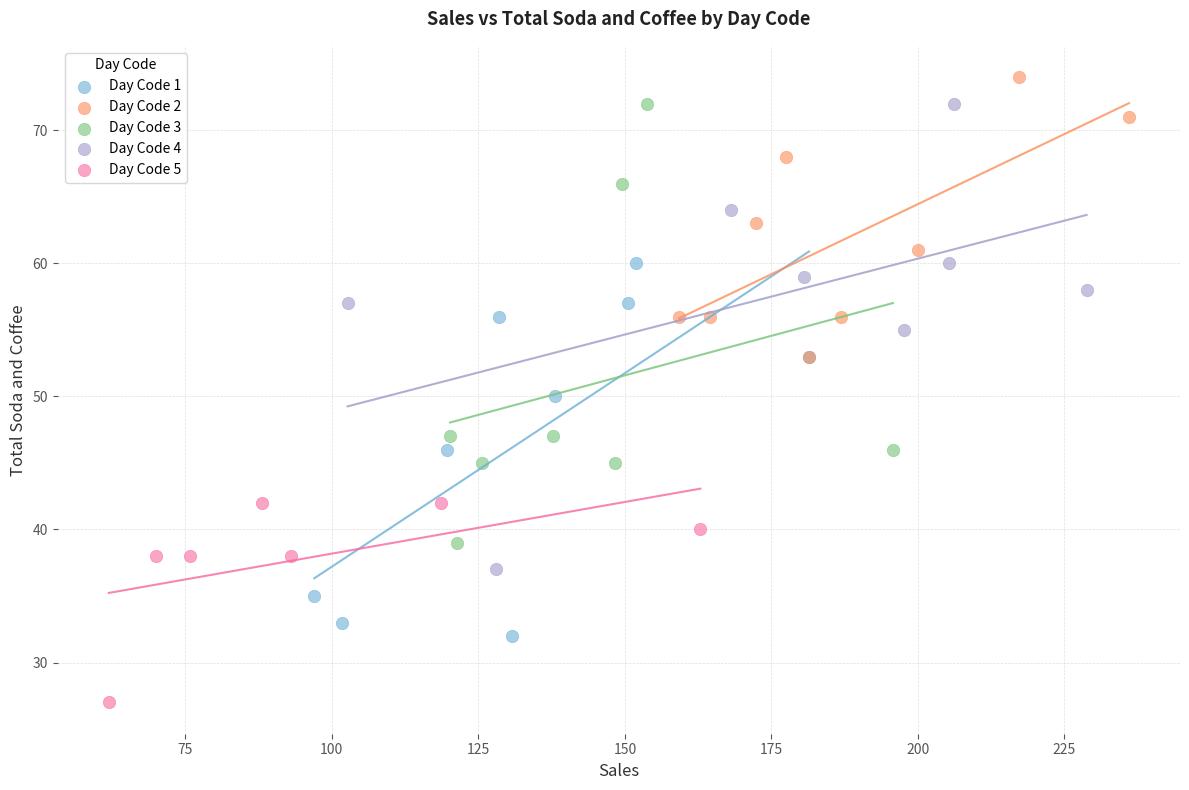

Which series reaches the maximum Y coordinate?

Day Code 2